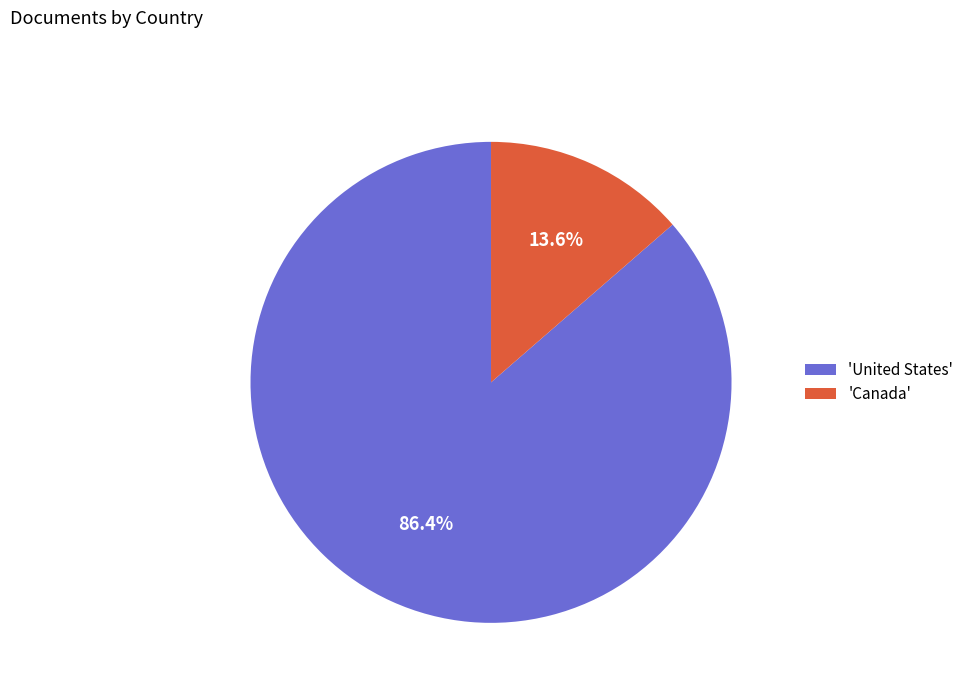

What is the majority slice?

'United States'